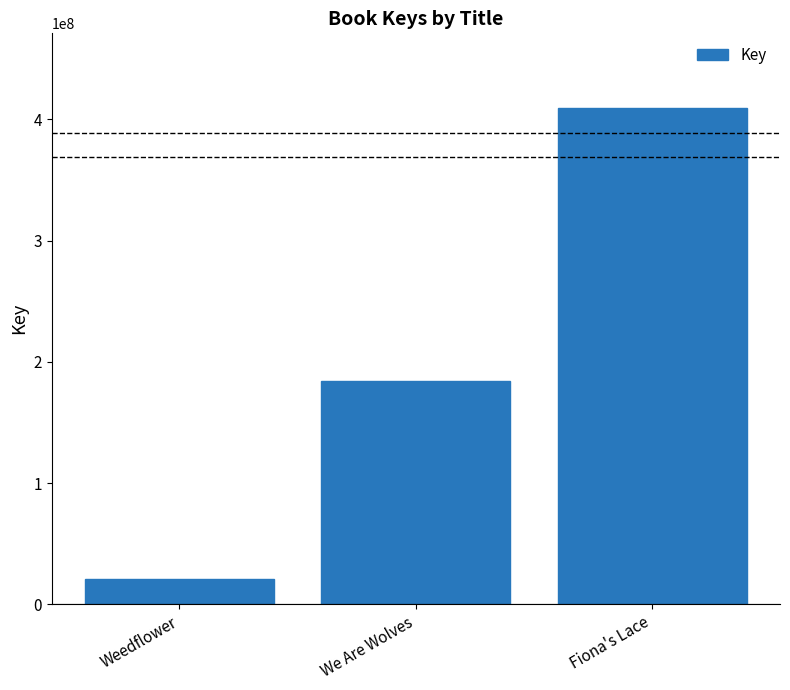

Read the value at Fiona's Lace.

409595560